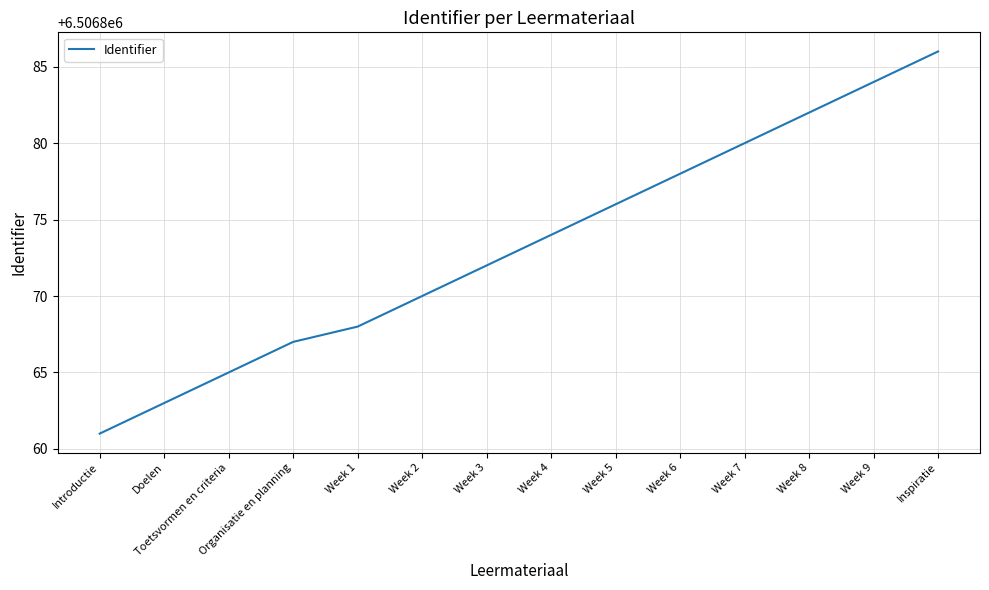

What is the change in value from Doelen to Week 9?

+21